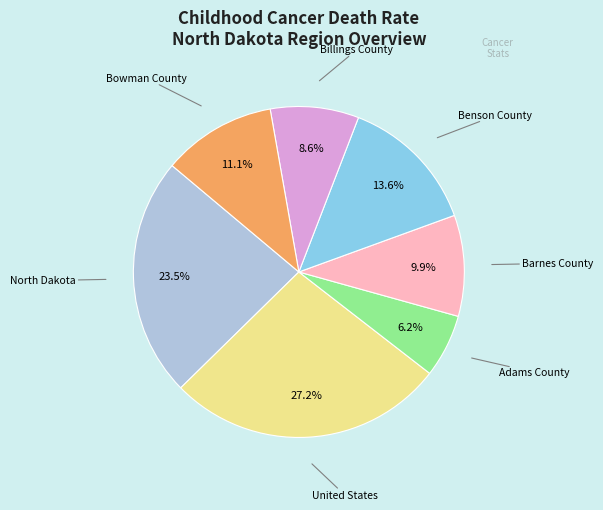

The Bowman County slice represents 1% of the pie. True or false?

False